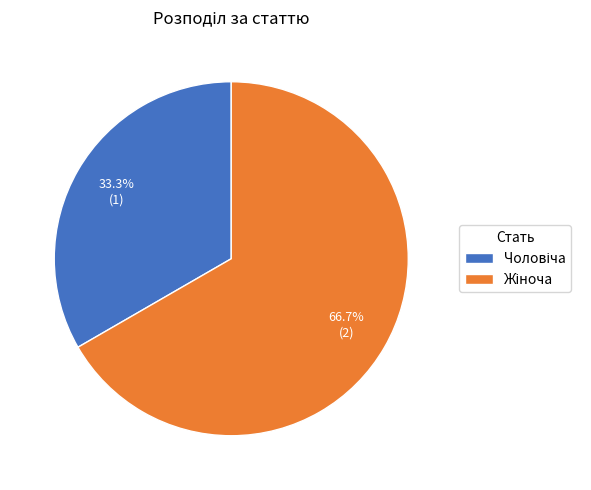

Is there any slice that represents more than half of the pie?

Yes